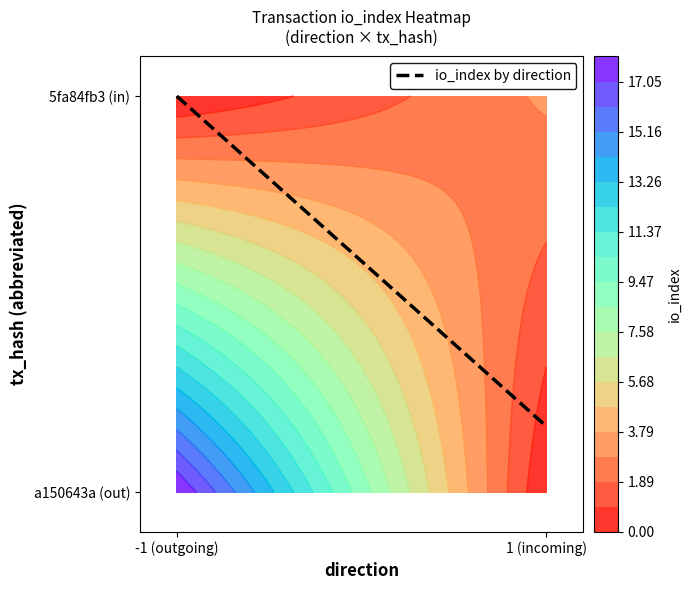

The chart shows a value of 0.6 at -1 (outgoing). True or false?

False